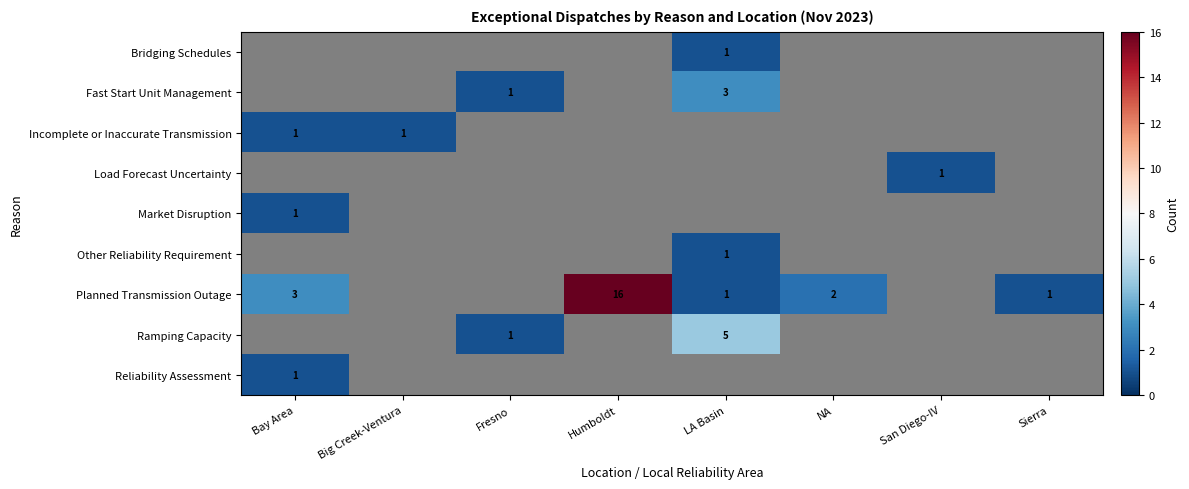

Is it true that Ramping Capacity equals 1 at Fresno?

True